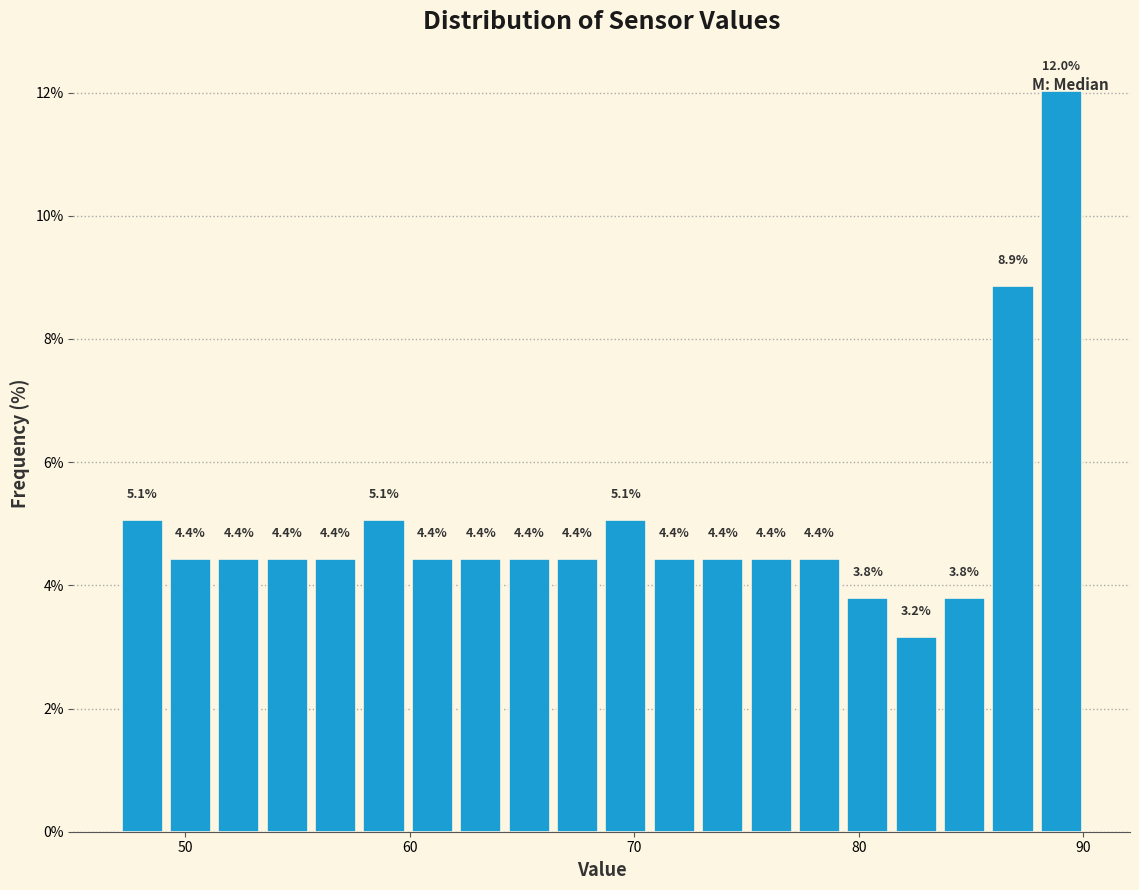

Around what value on the x-axis is the tallest bar? Give the approximate position of its centre, as read against the axis.

89